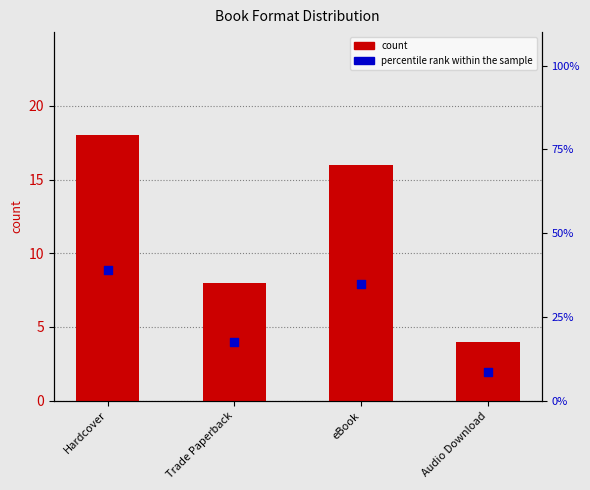

What are all the series names shown in the legend?

count, percentile rank within the sample